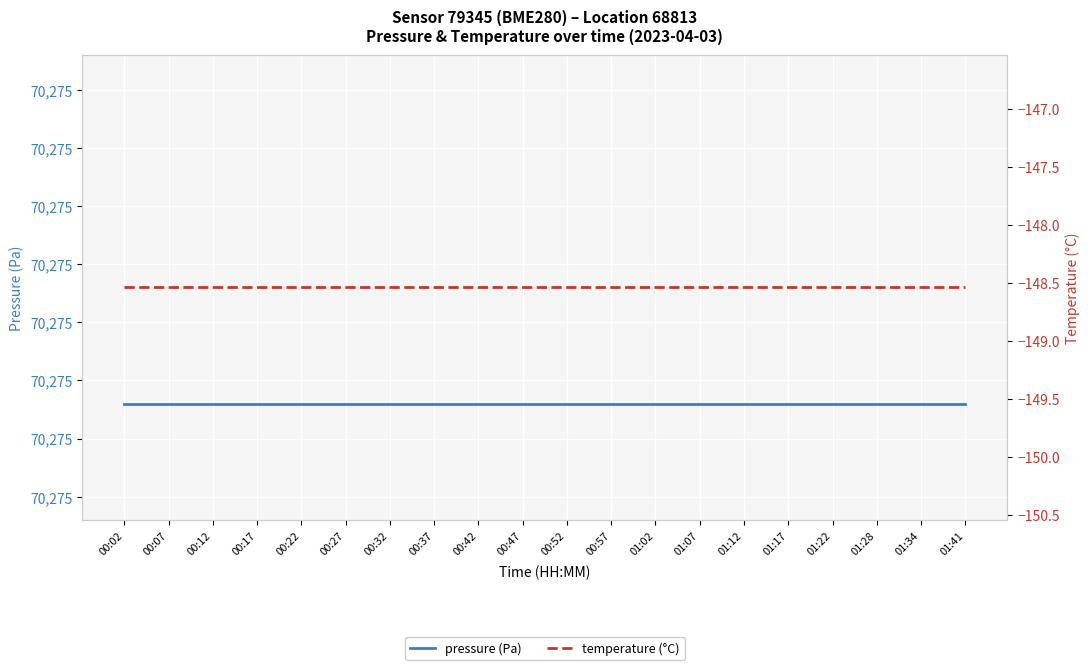

What position from the right is 01:28?

3